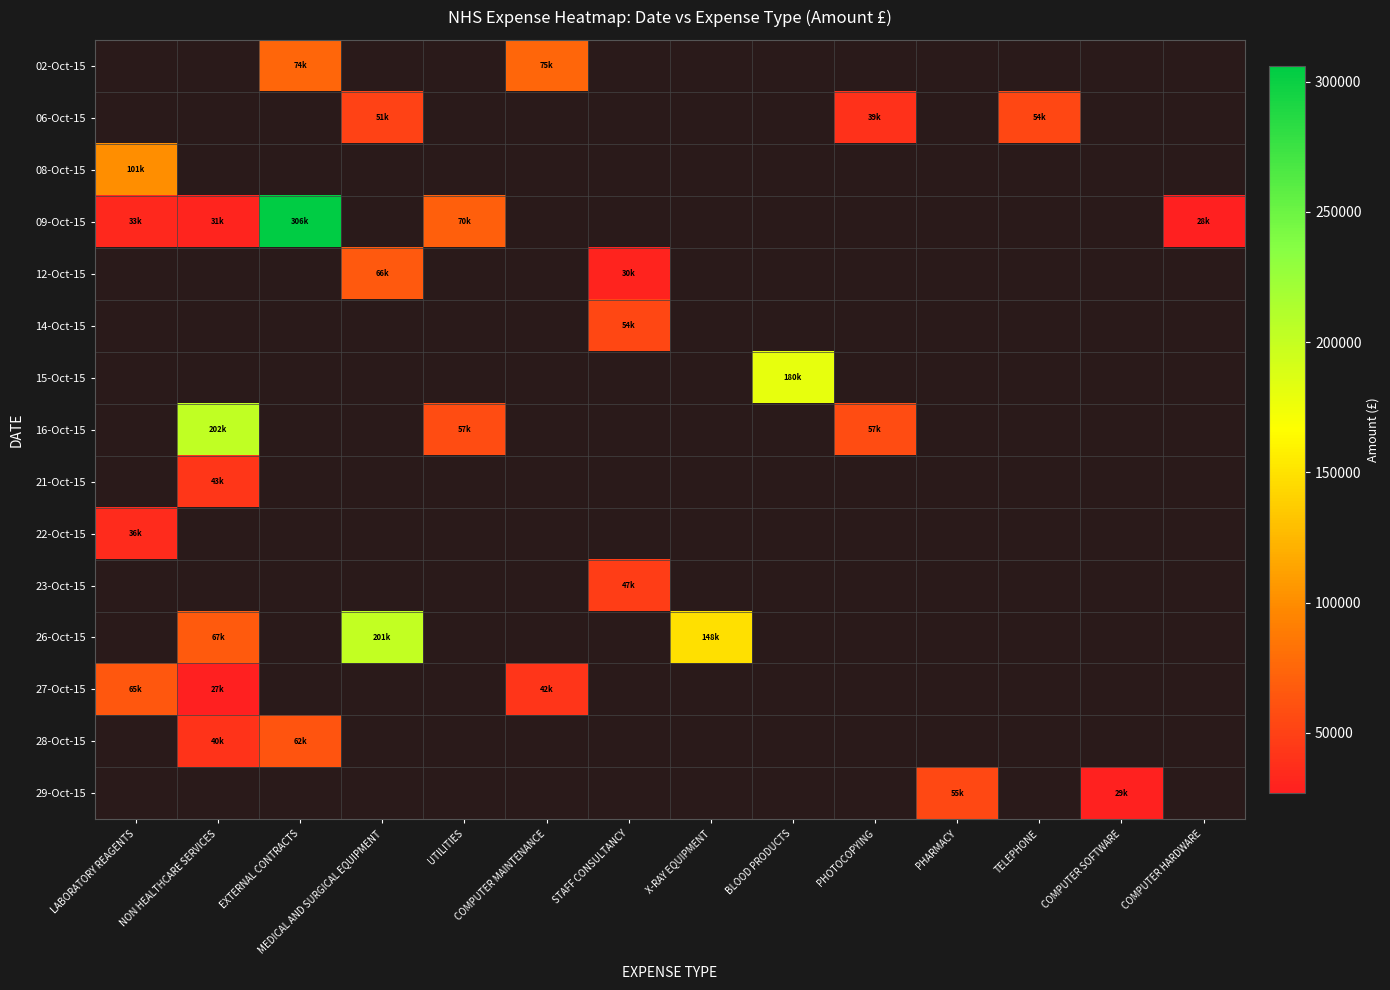

Is the value of 15-Oct-15 at STAFF CONSULTANCY greater than the value of 27-Oct-15 at NON HEALTHCARE SERVICES?

No